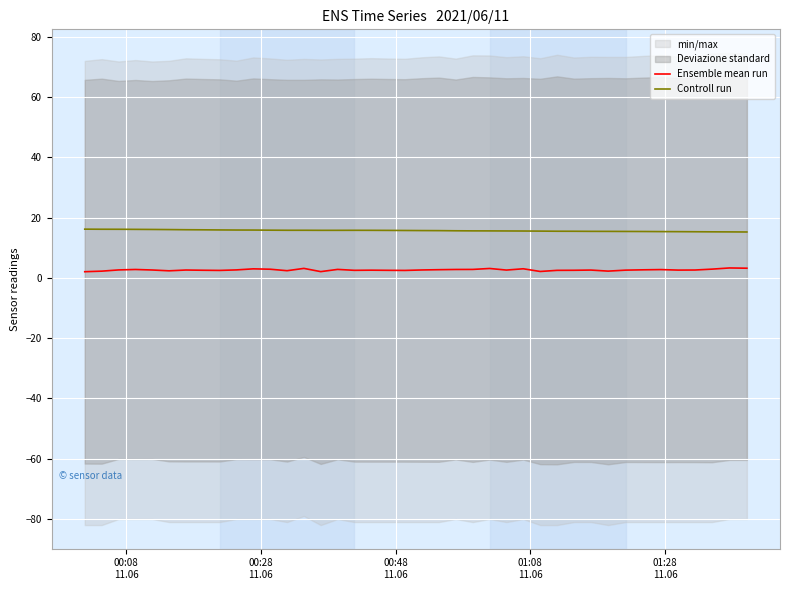

What is the lowest value of the Controll run series?

15.2